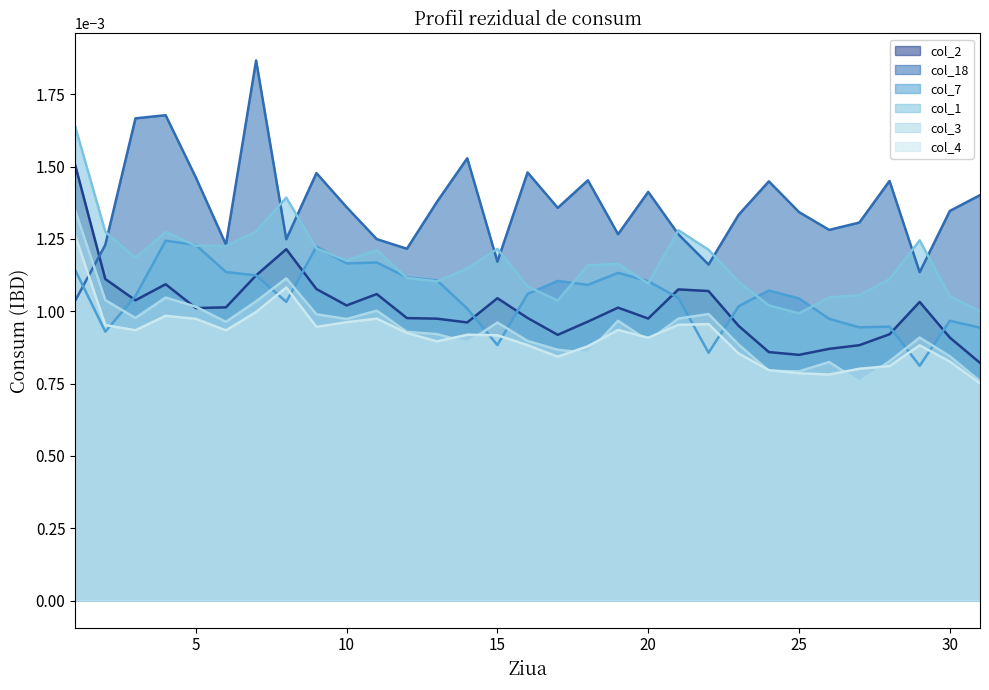

How many data points does each series have?

31